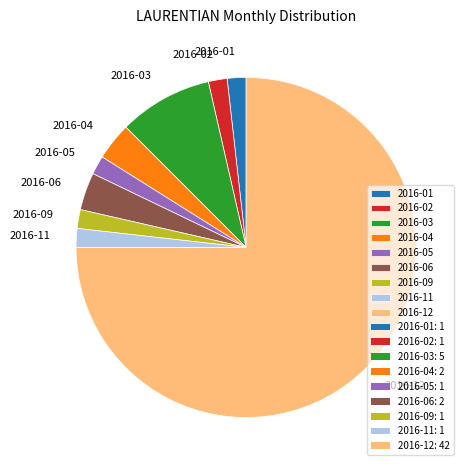

Is there any slice that represents more than half of the pie?

Yes